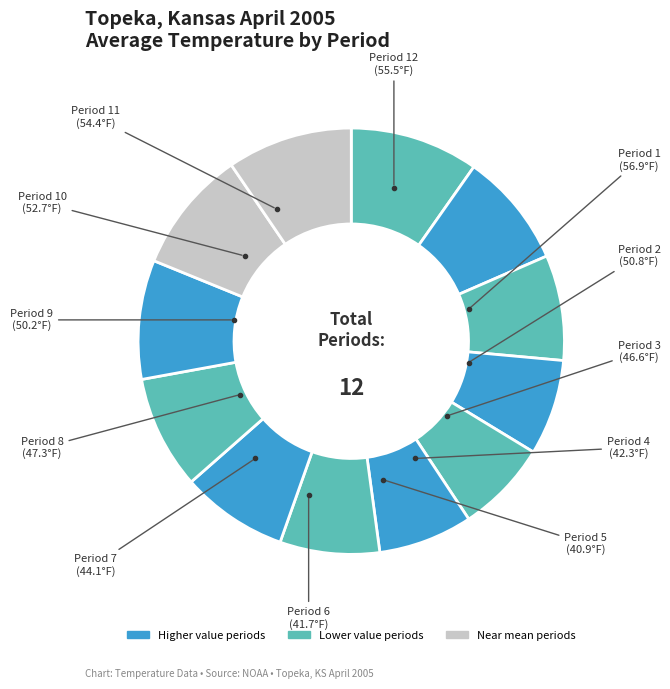

How many segments does this pie chart have?

12